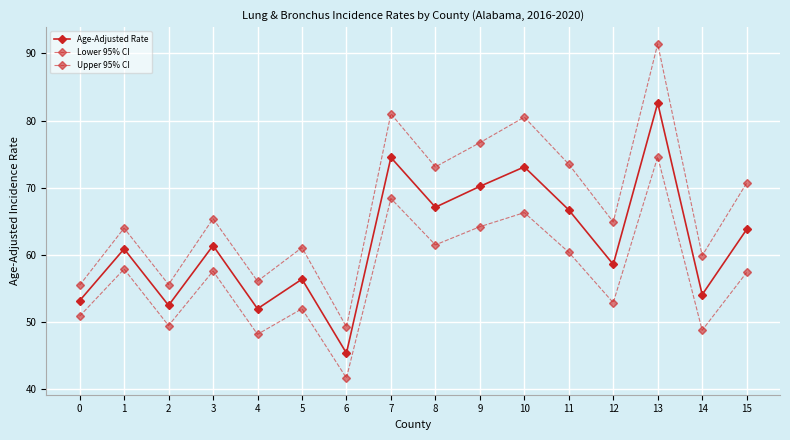

Reading left to right, transcribe all the data shown in this chart.

Age-Adjusted Rate: 0=53.2	1=60.9	2=52.5	3=61.4	4=52.0	5=56.4	6=45.4	7=74.5	8=67.1	9=70.2	10=73.1	11=66.7	12=58.6	13=82.6	14=54.1	15=63.8
Lower 95% CI: 0=50.9	1=57.9	2=49.5	3=57.6	4=48.2	5=52.0	6=41.7	7=68.4	8=61.5	9=64.2	10=66.3	11=60.4	12=52.9	13=74.6	14=48.8	15=57.4
Upper 95% CI: 0=55.5	1=64.0	2=55.6	3=65.4	4=56.1	5=61.1	6=49.3	7=81.0	8=73.1	9=76.7	10=80.5	11=73.5	12=64.9	13=91.4	14=59.9	15=70.7